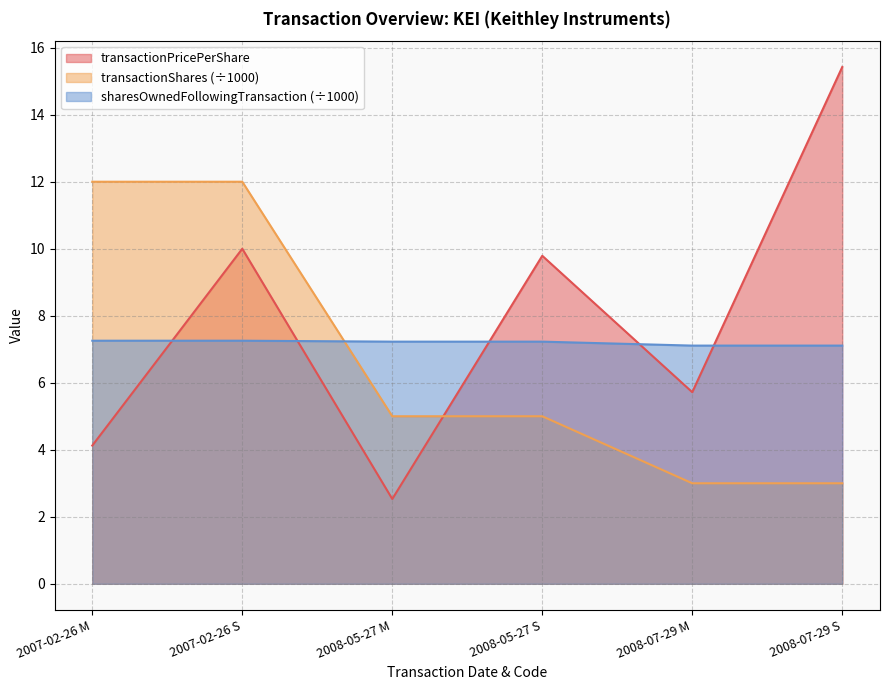

Between which two adjacent categories do sharesOwnedFollowingTransaction and transactionShares first intersect?

2007-02-26 S and 2008-05-27 M